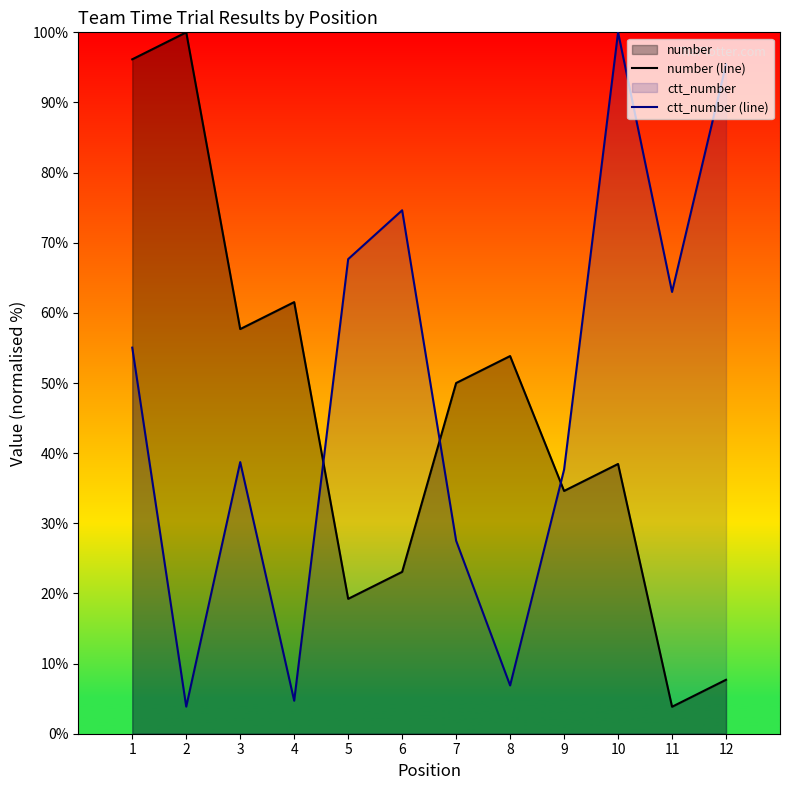

True or false: number (line) has more than 2 interior local peaks.

True